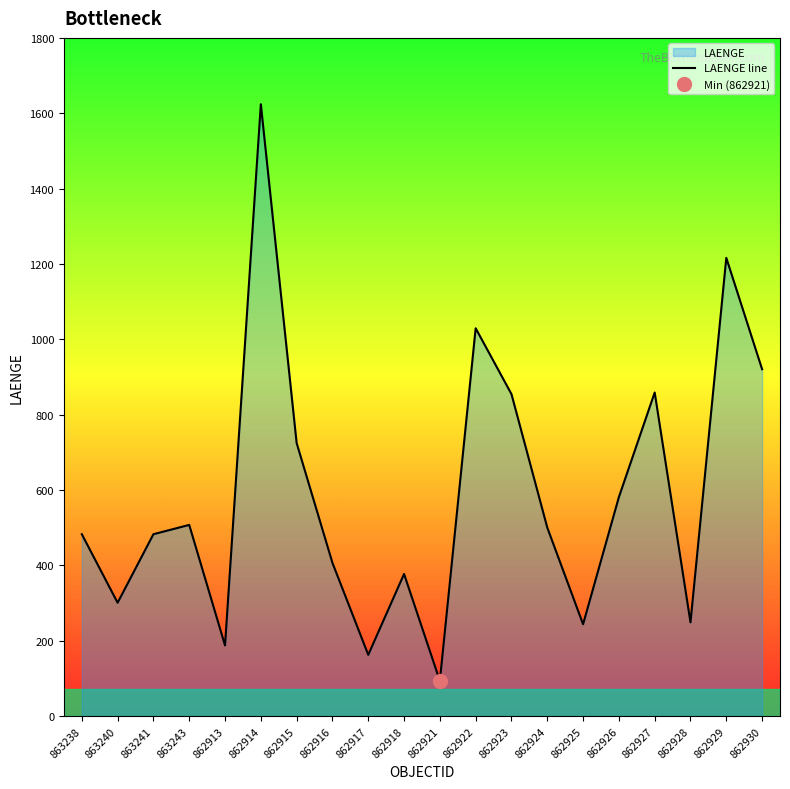

How many interior local valleys (lower than both neighbors) does the data have?

6